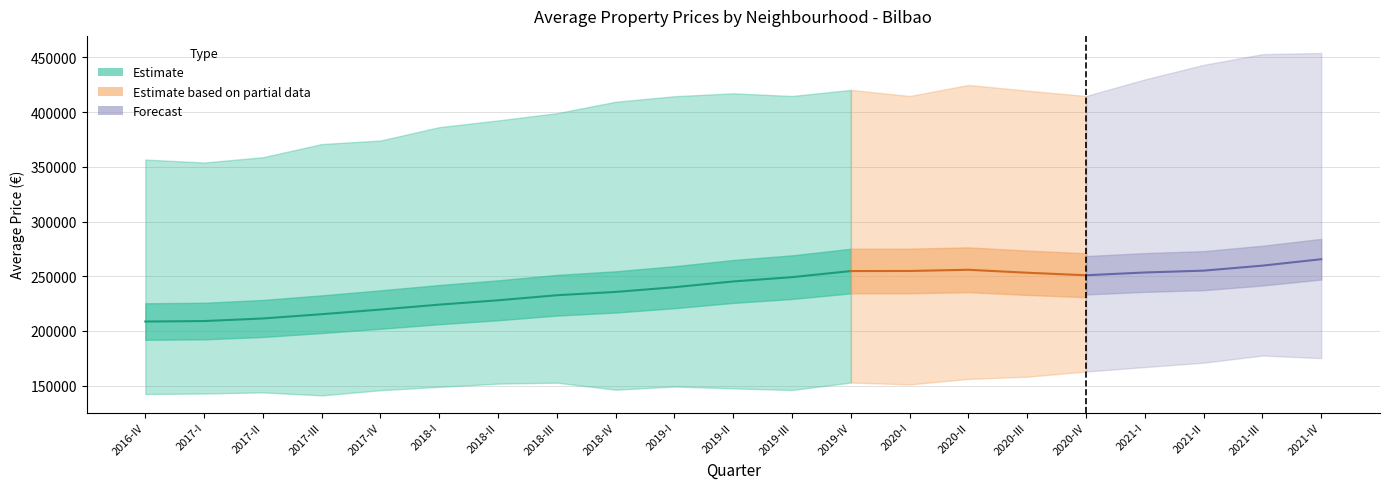

What is the greatest value displayed?

454036